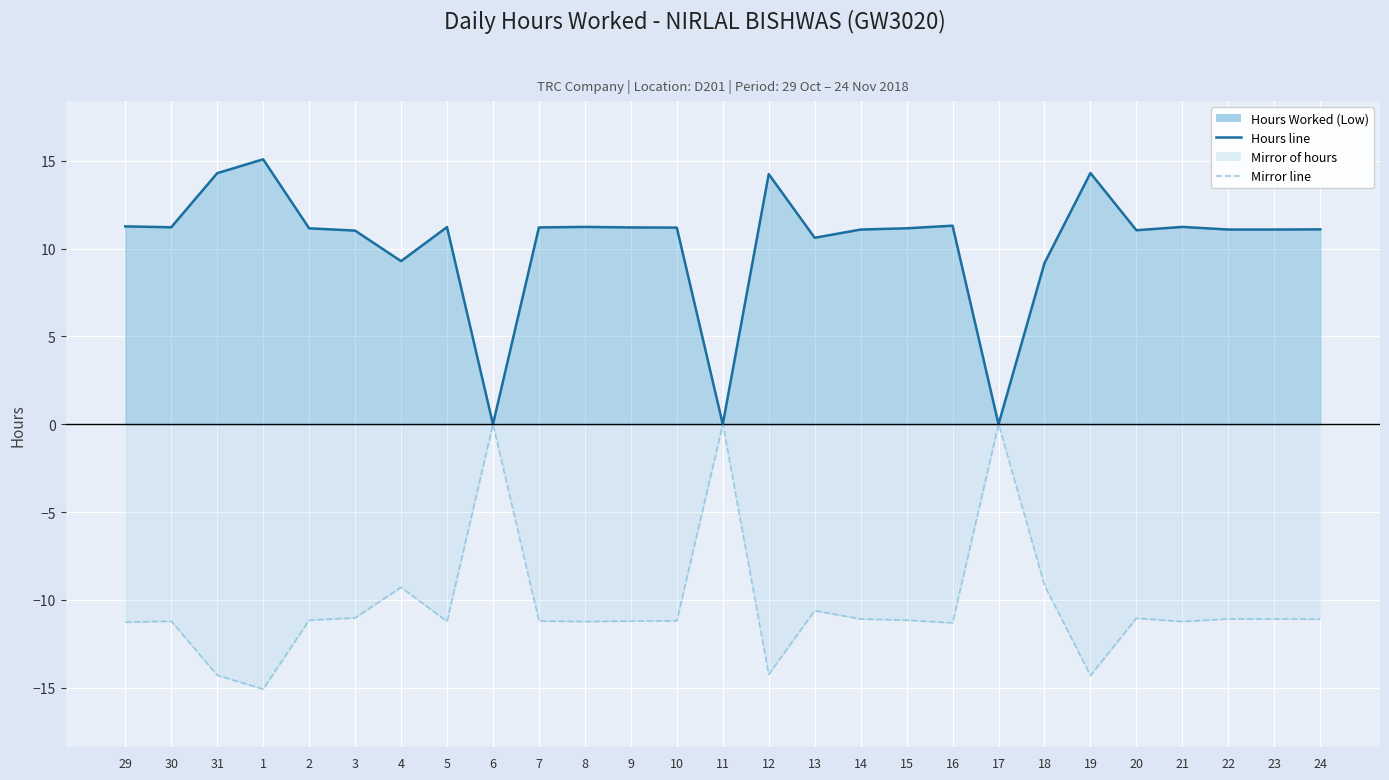

True or false: Mirror line and Hours Worked (Low) line cross at least once.

False